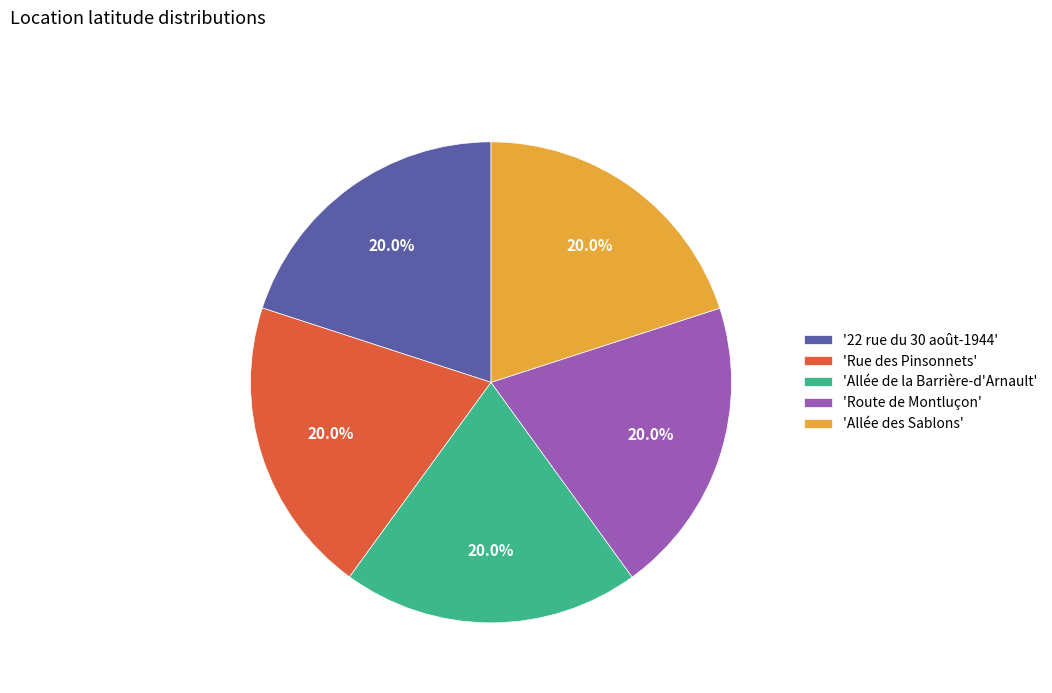

What is the ratio of the value at '22 rue du 30 août-1944' to the value at 'Allée de la Barrière-d'Arnault'?

1.0